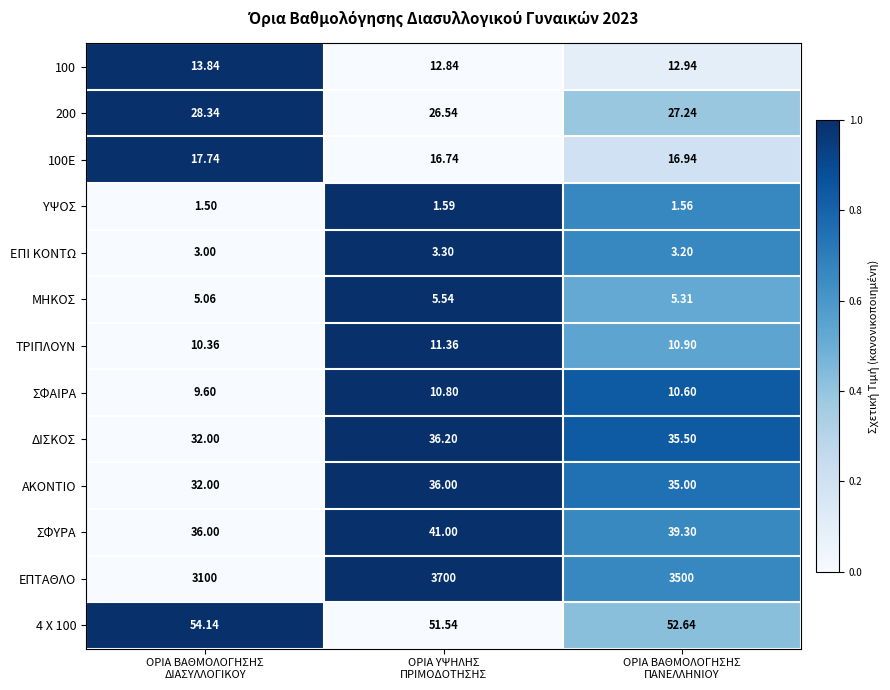

Which series has the largest total across all categories?

ΕΠΤΑΘΛΟ